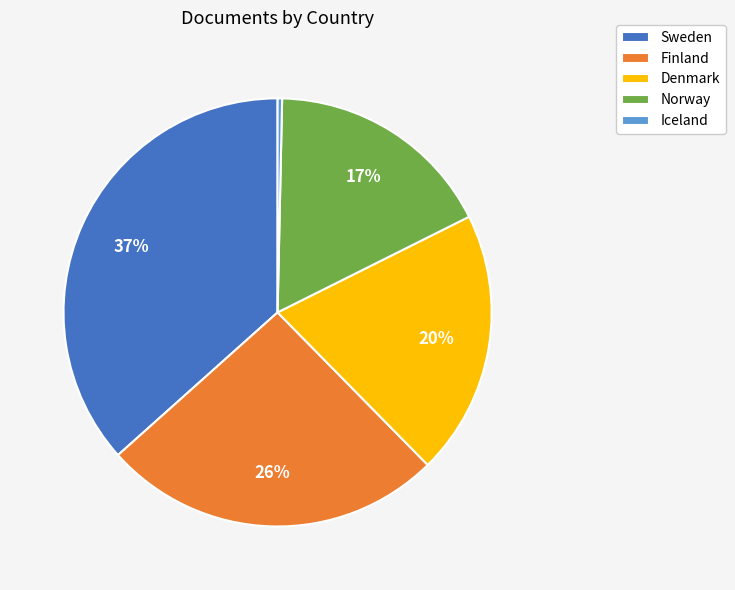

How many segments does this pie chart have?

5